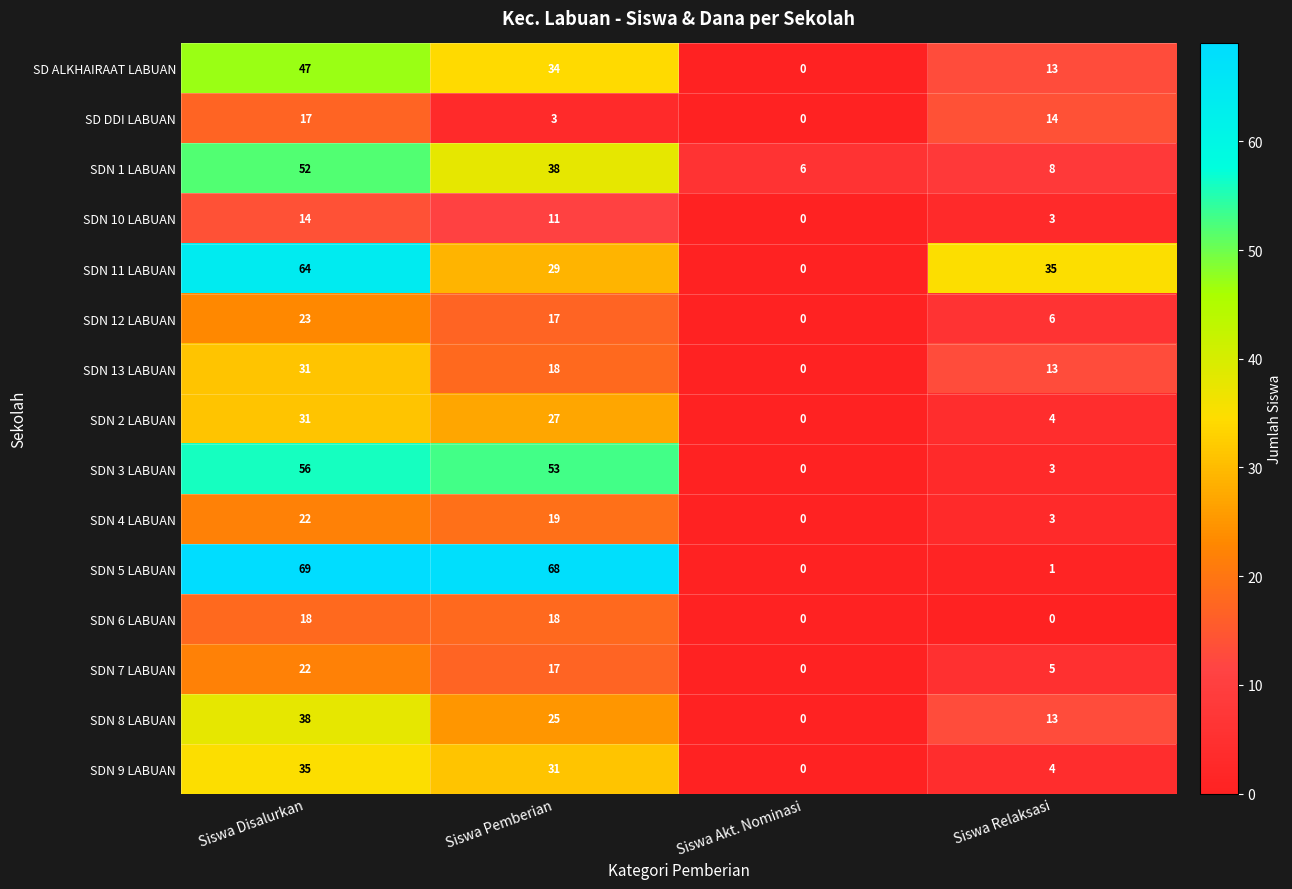

The value of SD ALKHAIRAAT LABUAN at Siswa Relaksasi is 7. True or false?

False